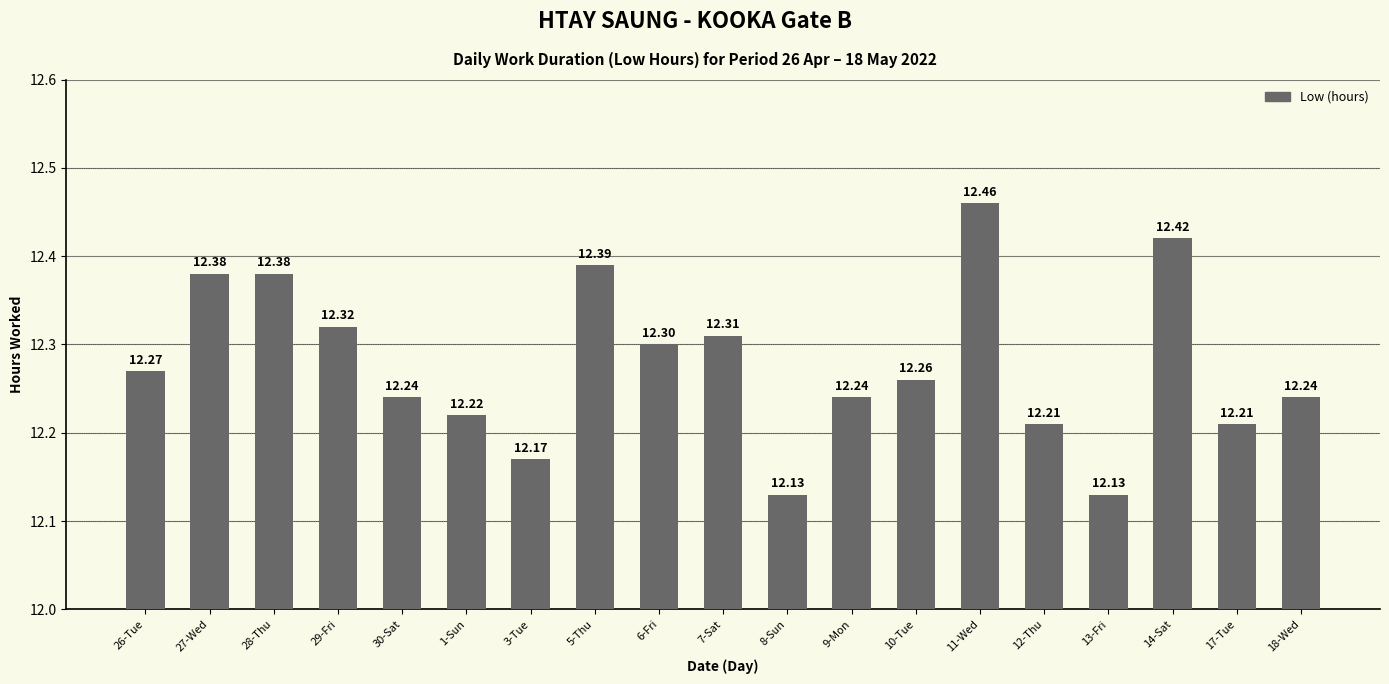

What is the ratio of the value at 18-Wed to the value at 9-Mon?

1.0